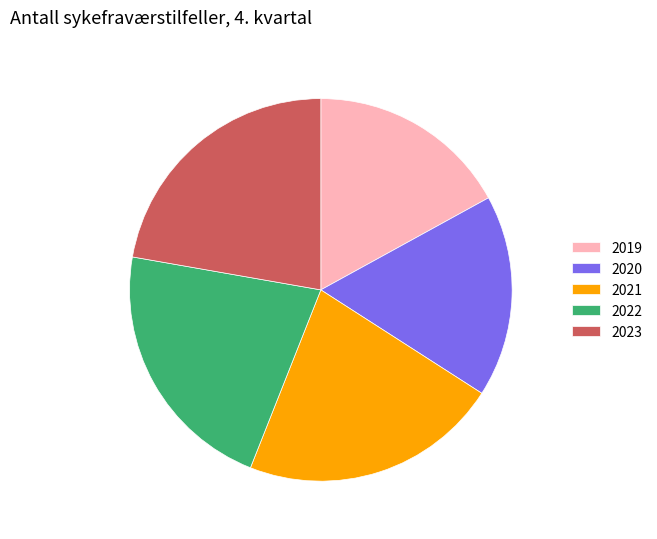

Is there any slice that represents more than half of the pie?

No